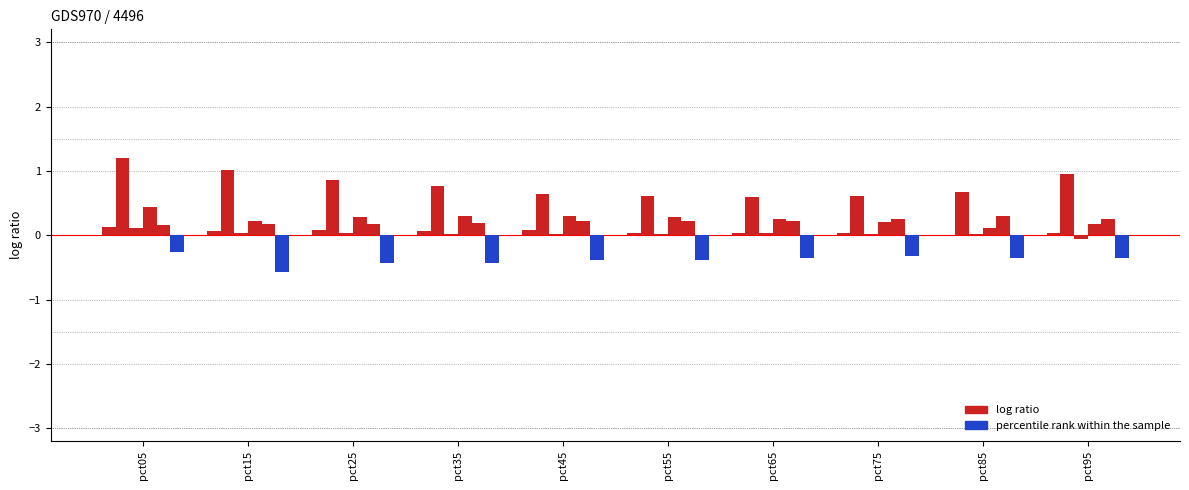

How many groups of bars are there?

10